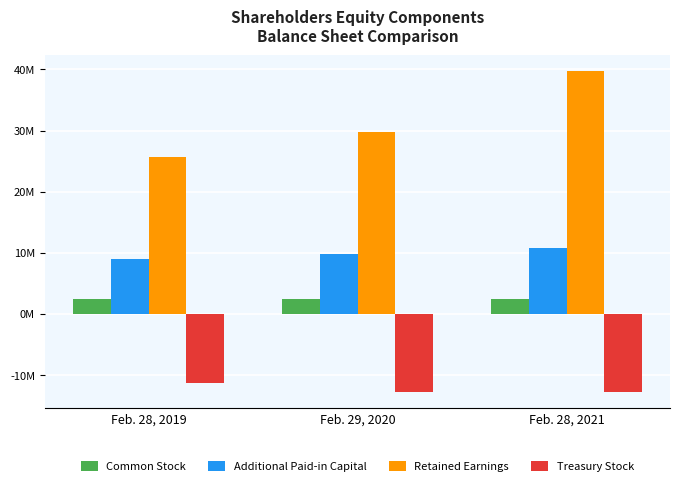

What are all the series names shown in the legend?

Common Stock, Additional Paid-in Capital, Retained Earnings, Treasury Stock